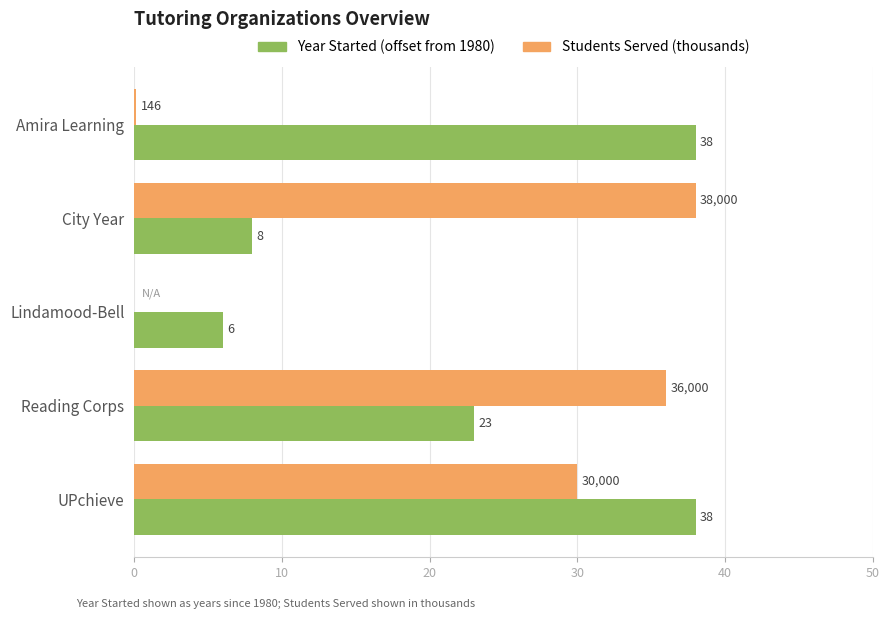

What is the highest value of the Students Served (thousands) series?

38.0